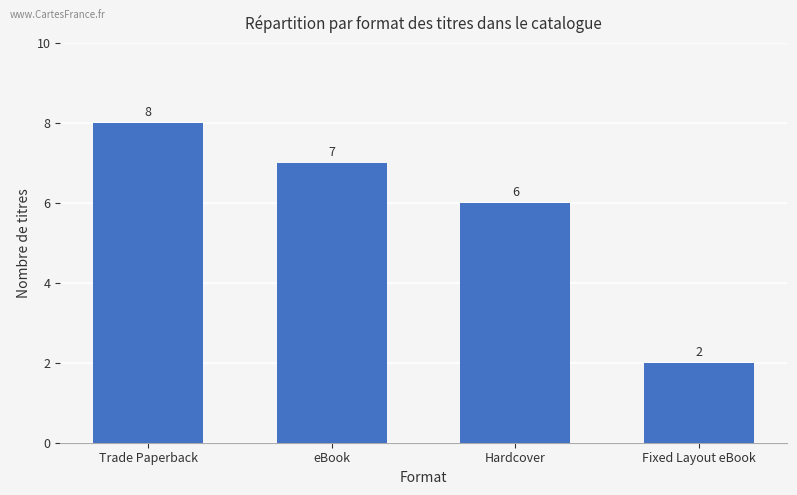

True or false: the data shows 1 at Fixed Layout eBook.

False